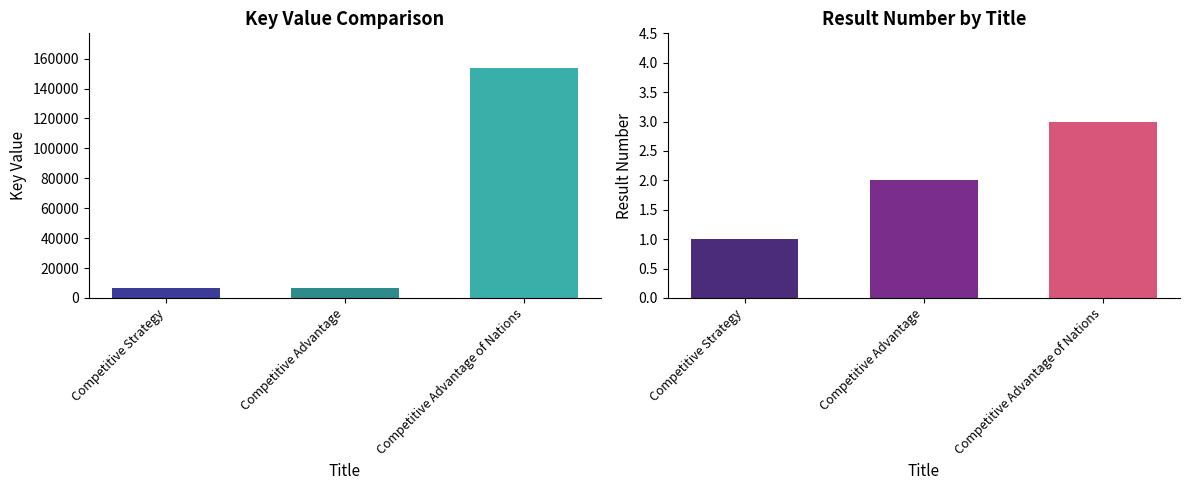

Read the value at Competitive Advantage.

7004